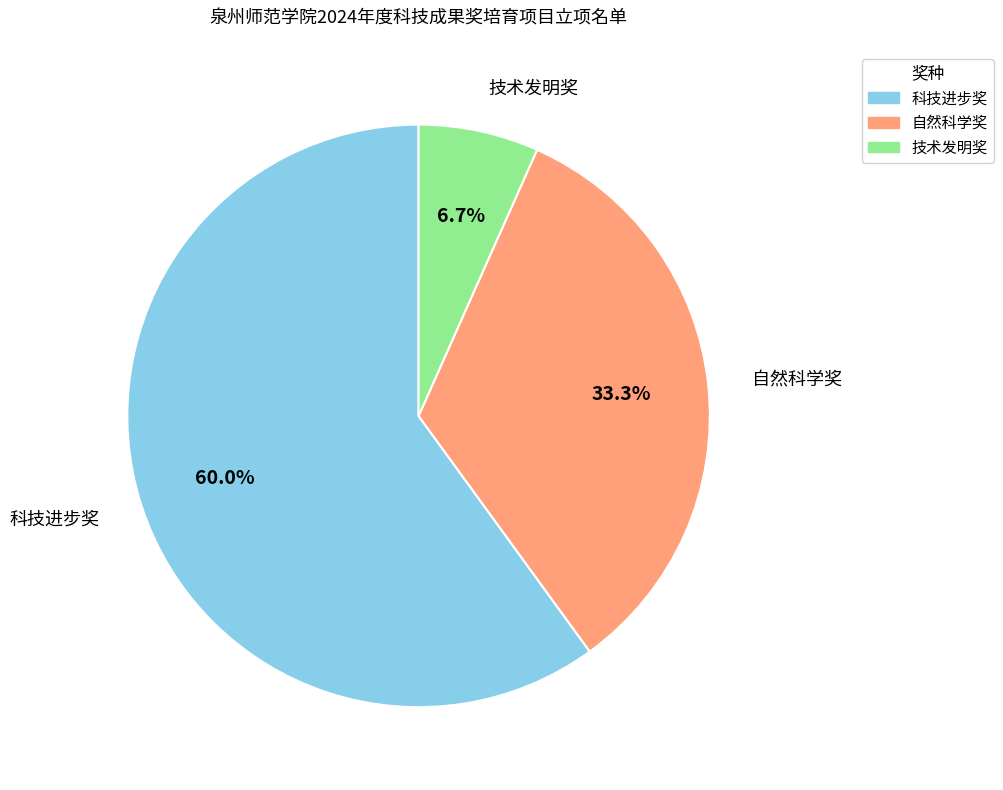

Which category has the biggest portion of the pie?

科技进步奖